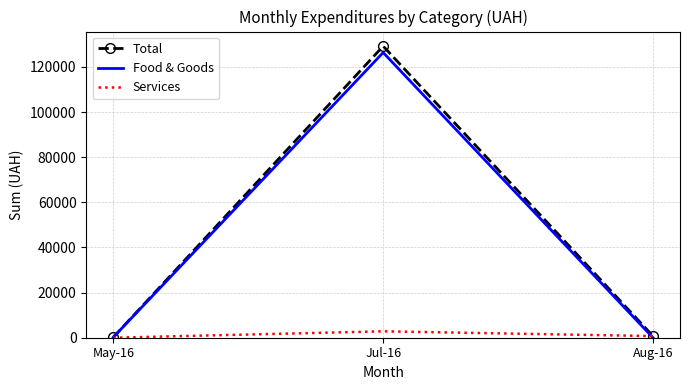

At how many categories does at least one series exceed 98727?

1